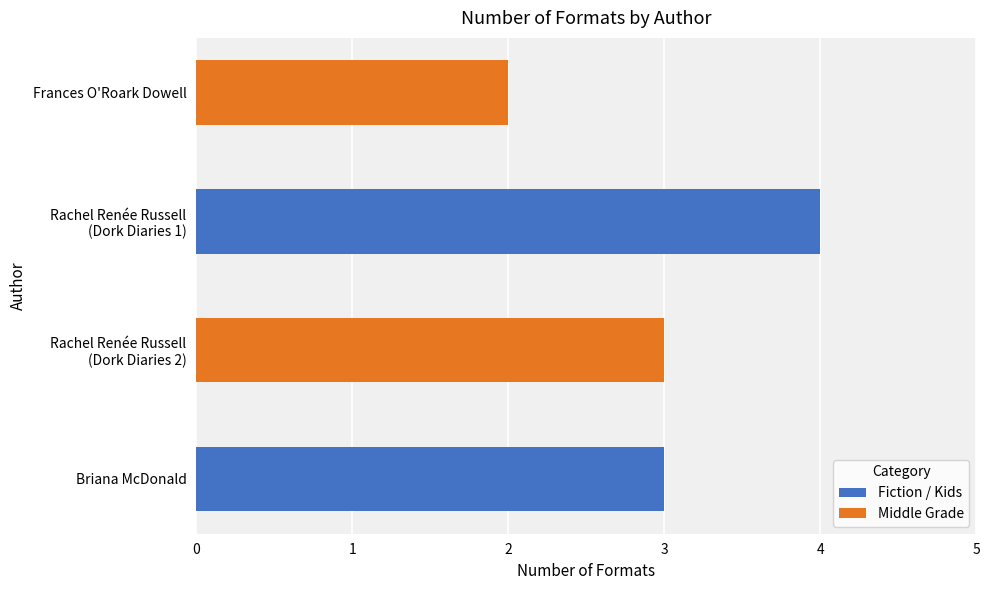

How many categories are shown in the chart?

4